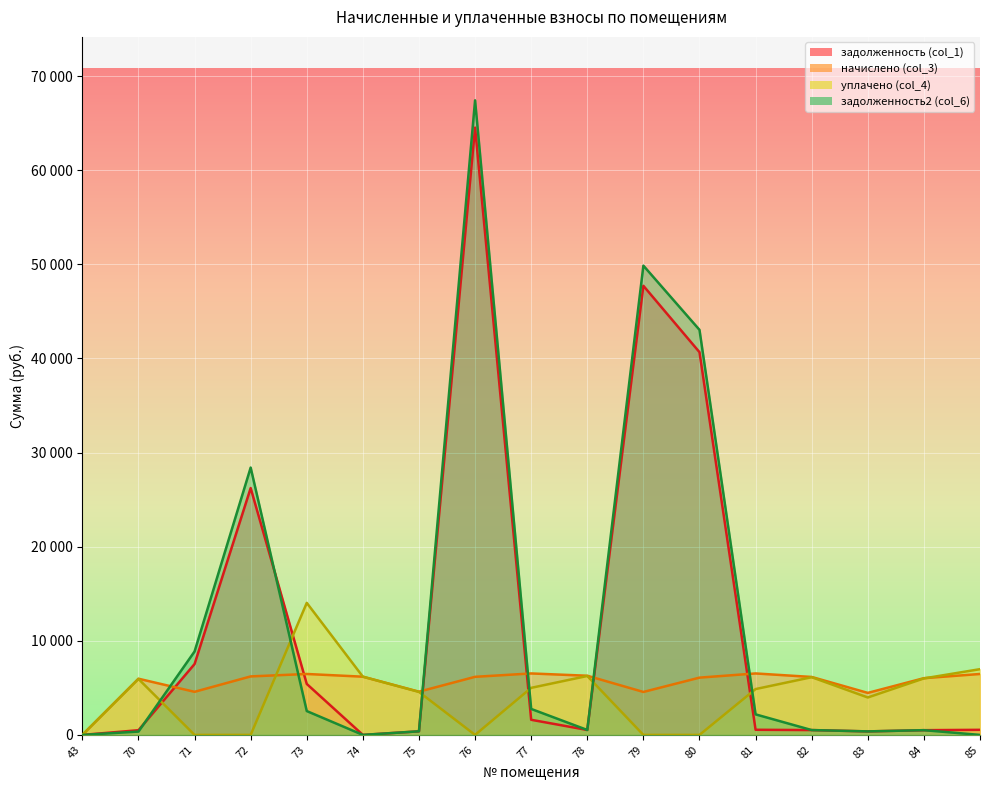

Between 73 and 77, which is larger?

73